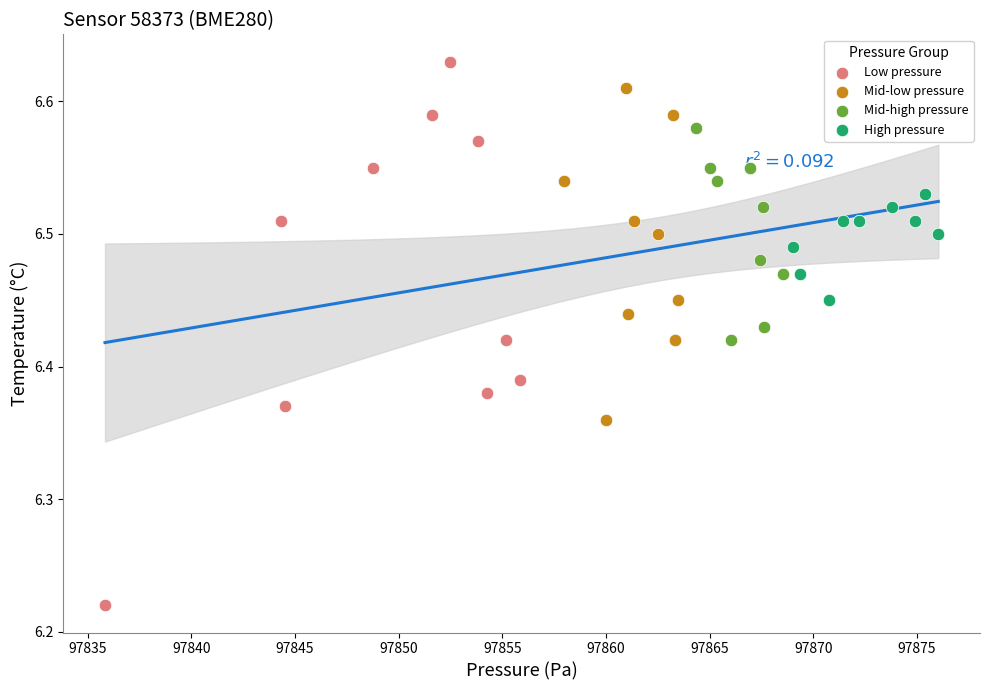

Which series contains the lowest Y value?

Low pressure